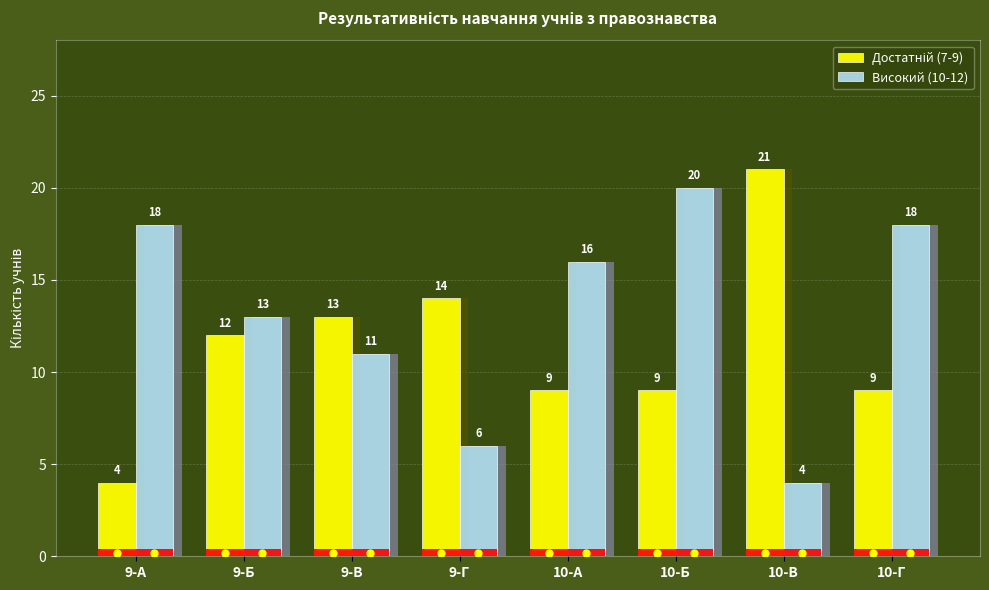

At which category does the chart reach its peak across all series?

10-В